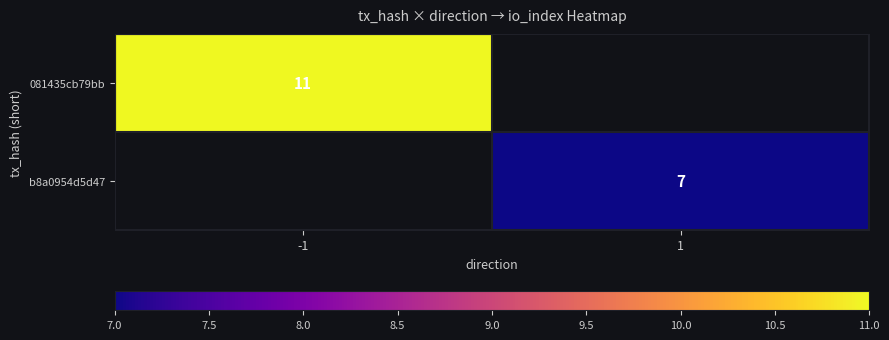

Count the number of categories in the chart.

2